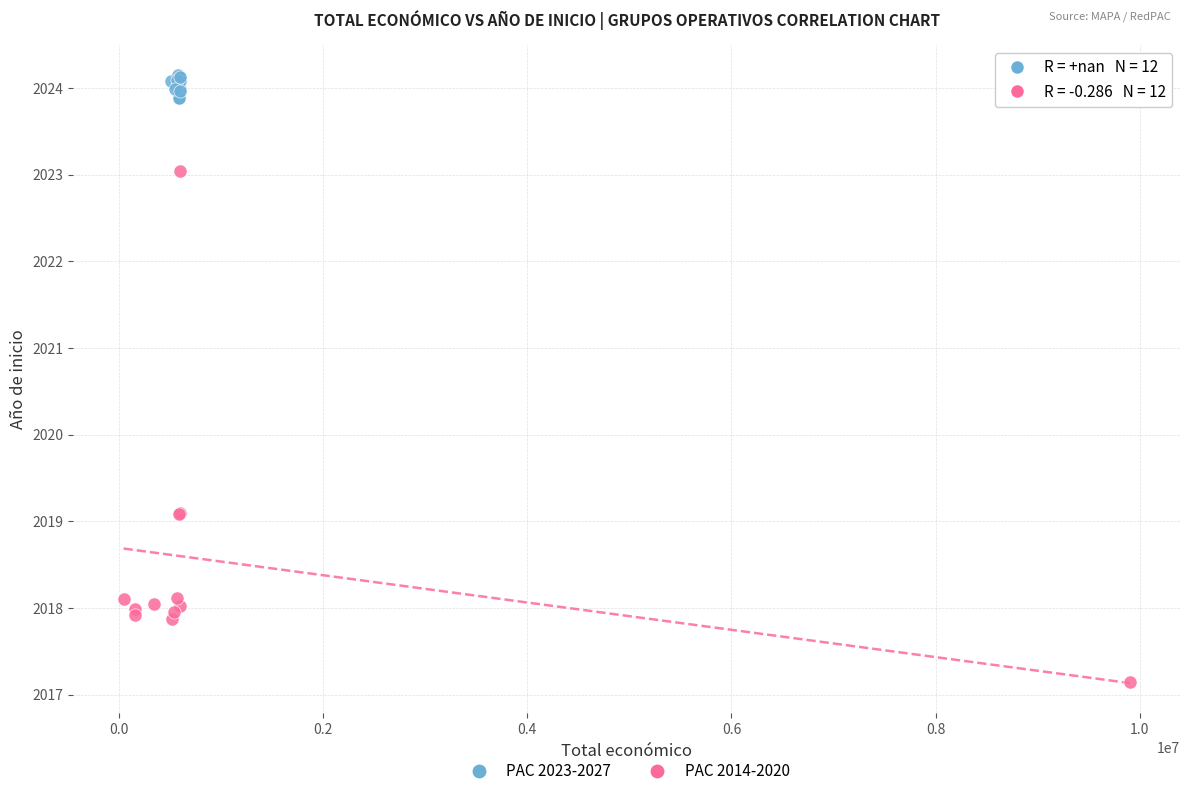

Which series contains the lowest Y value?

PAC 2014-2020